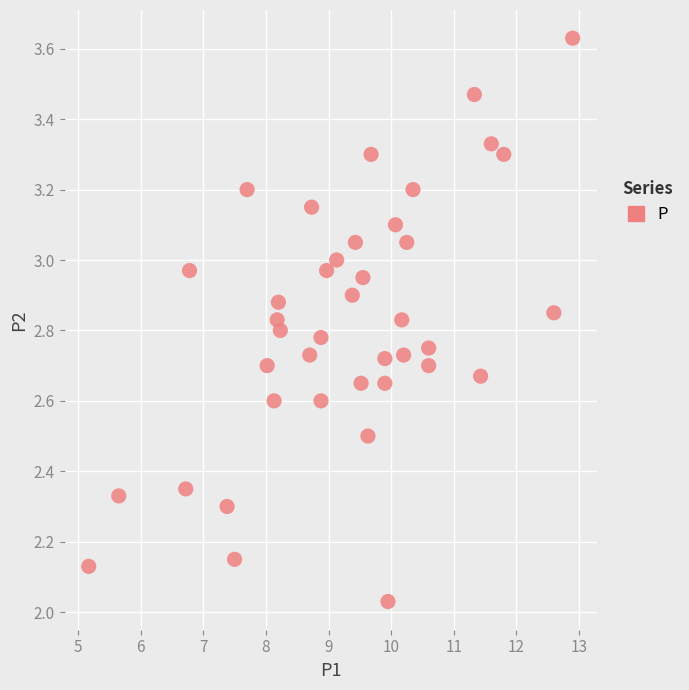

What is the range of X values (max minus min)?

7.7